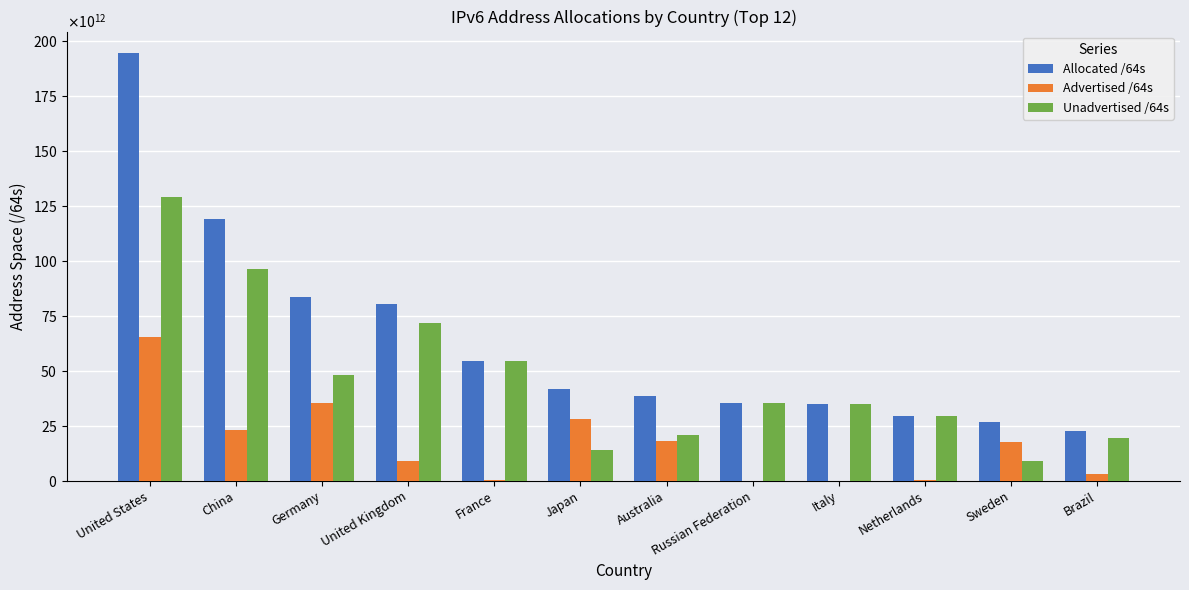

Which series has the widest spread of values?

Allocated /64s